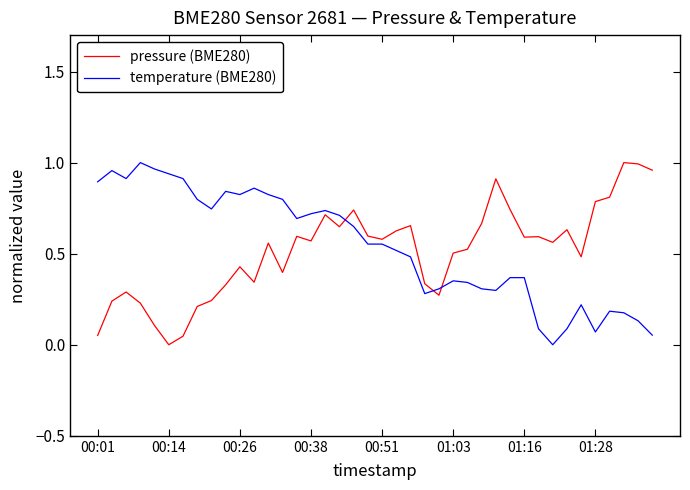

True or false: pressure (BME280) and temperature (BME280) intersect in this chart.

True